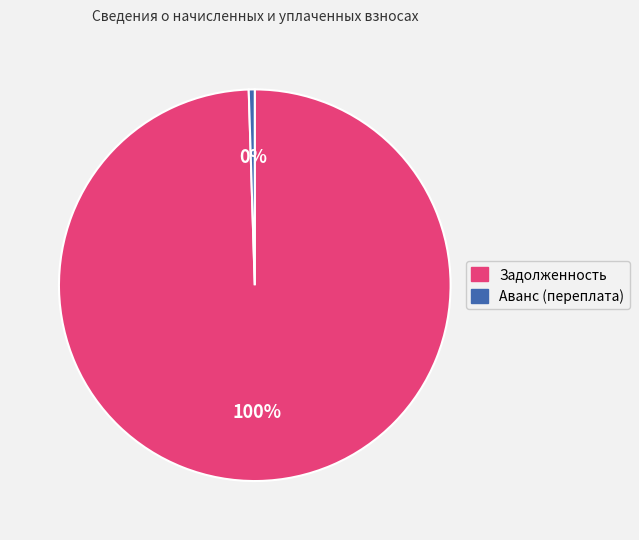

Count the number of slices in the pie.

2